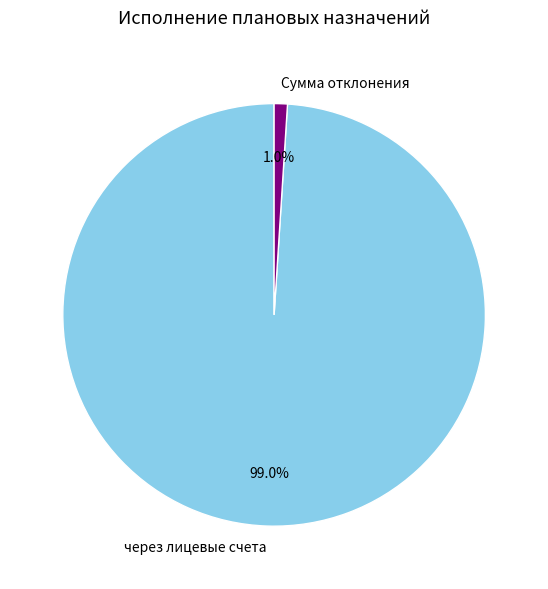

Which category has the smallest portion of the pie?

Сумма отклонения